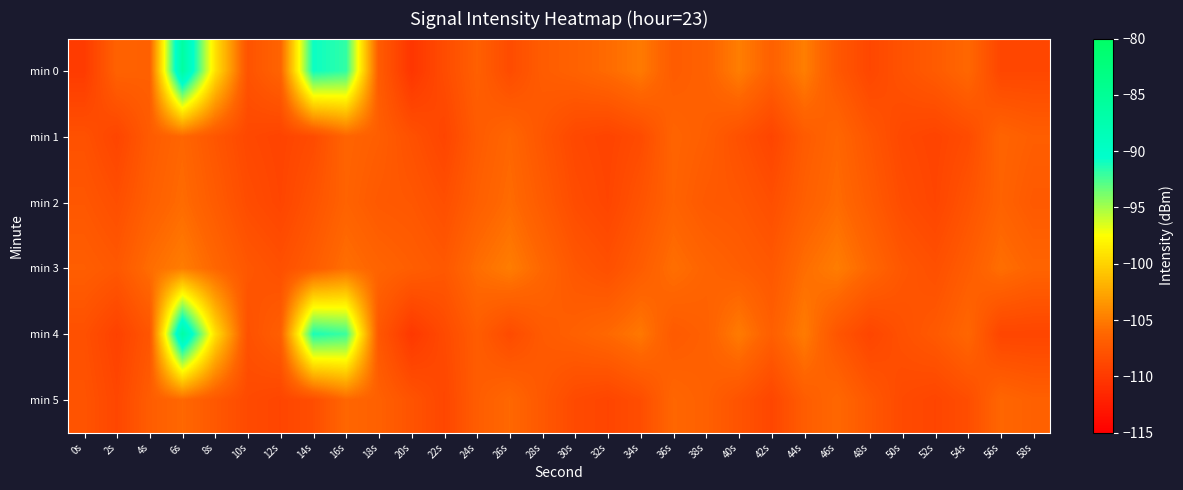

Which series has the largest total across all categories?

min 0